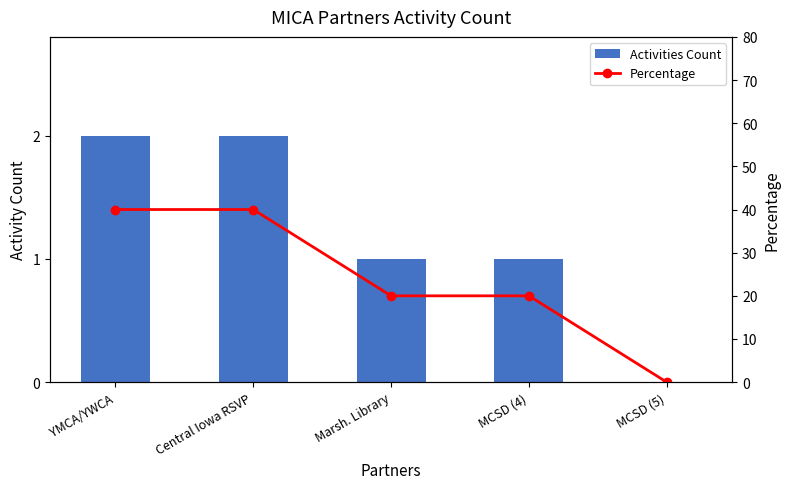

The value of Activities Count at Marsh. Library is 2. True or false?

False